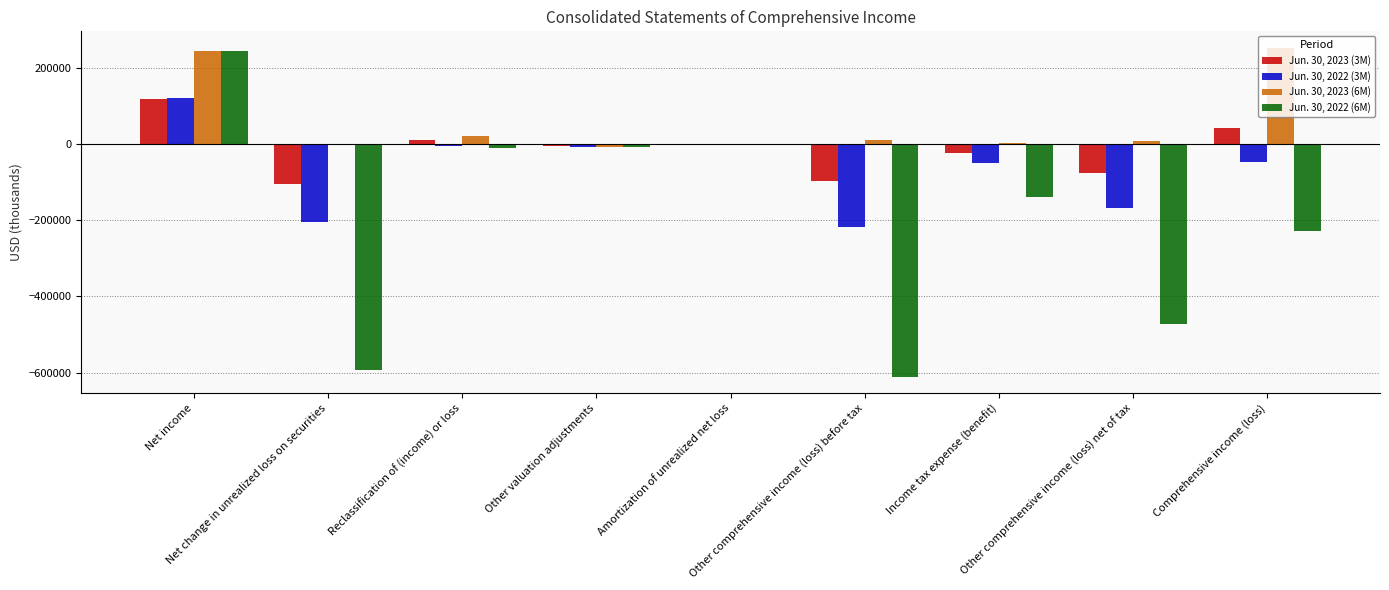

What is the sum of all Jun. 30, 2022 (3M) values?

-575557